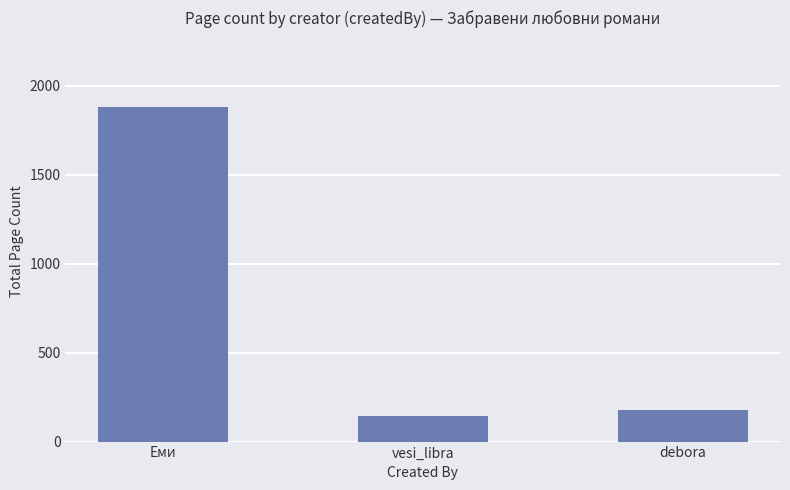

Approximately how many times larger is the value at vesi_libra compared to Еми?

0.1